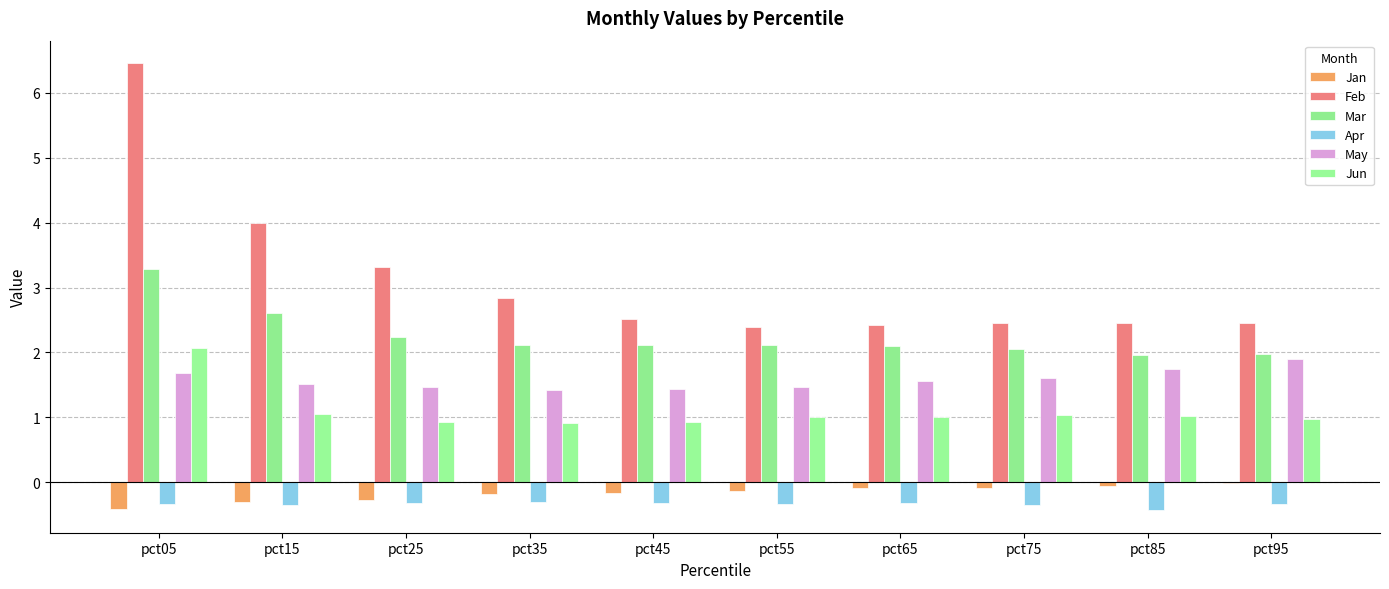

What is the value of the Jun bar at the 4th from the left?

0.9